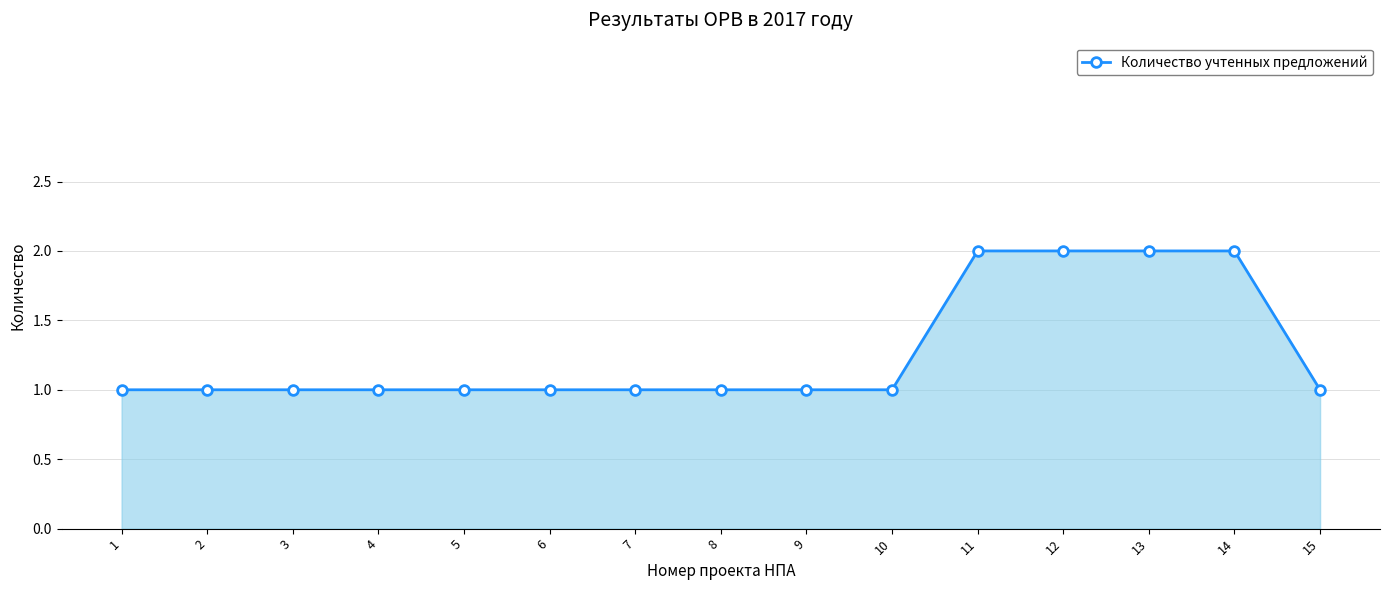

Approximately how many times larger is the value at 8 compared to 7?

1.0